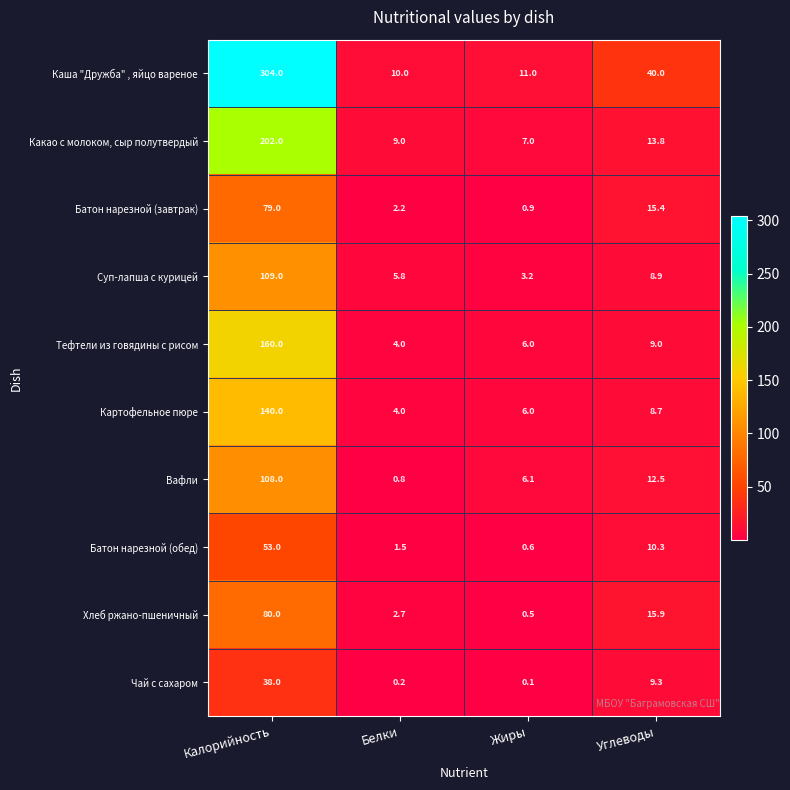

At how many categories does at least one series exceed 193?

1